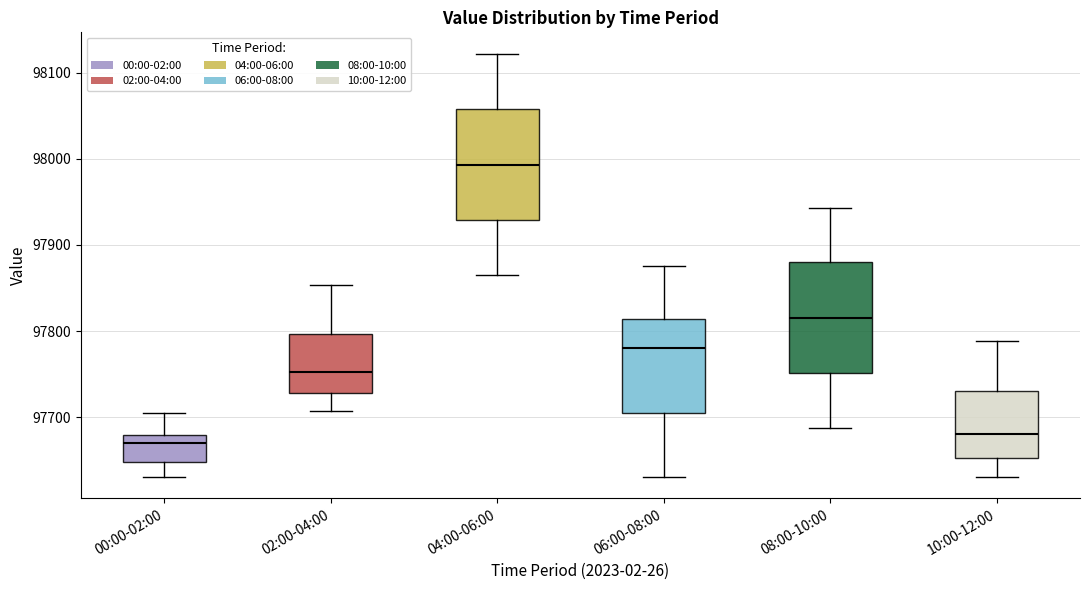

Reading left to right, transcribe this box plot: for each box, give where its median line is, the range the box spans, and where its two whiskers end, as read against the y-axis. The values are not printed on the chart, so give them approximately, as read against the axis.

00:00-02:00: median 97670, box 97650 to 97680, whiskers 97630 to 97700
02:00-04:00: median 97750, box 97730 to 97800, whiskers 97710 to 97850
04:00-06:00: median 97990, box 97930 to 98060, whiskers 97860 to 98120
06:00-08:00: median 97780, box 97700 to 97810, whiskers 97630 to 97880
08:00-10:00: median 97820, box 97750 to 97880, whiskers 97690 to 97940
10:00-12:00: median 97680, box 97650 to 97730, whiskers 97630 to 97790